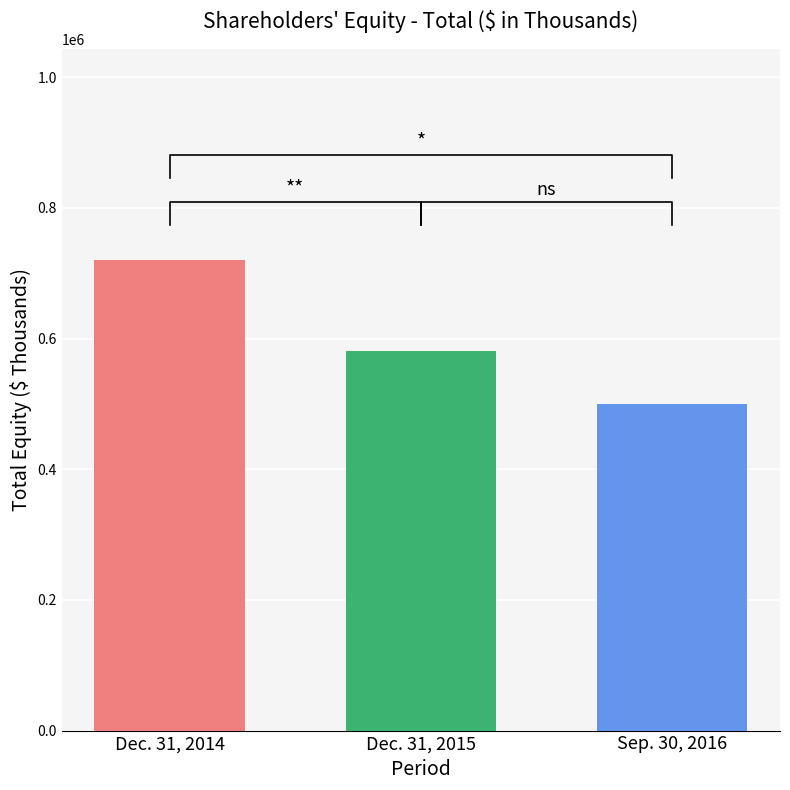

What is the label of the 2nd bar from the left?

Dec. 31, 2015